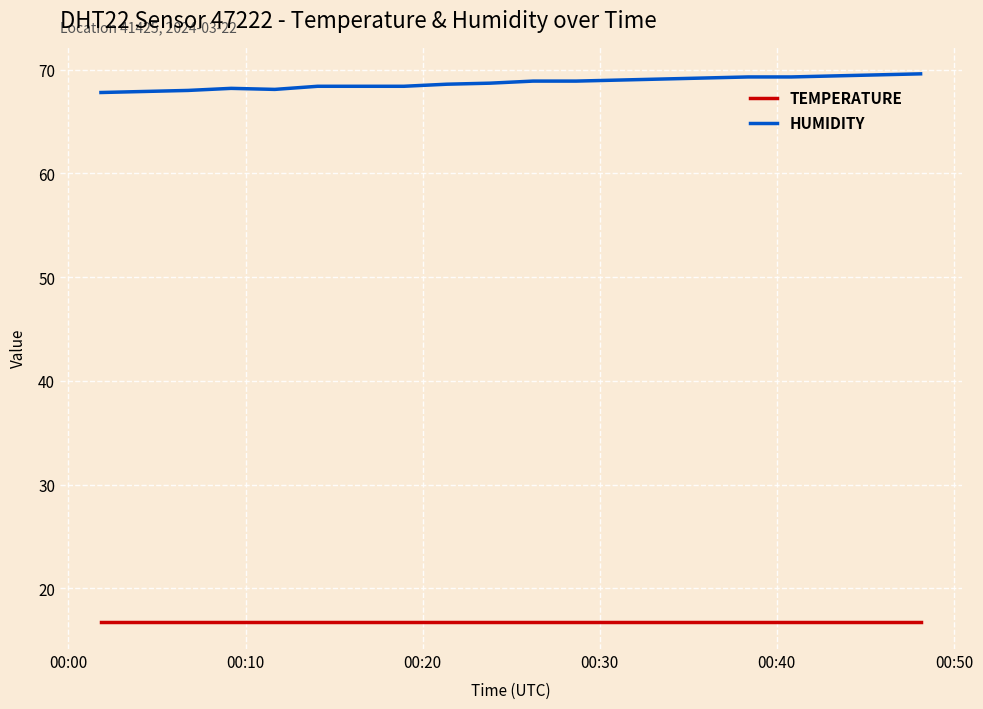

What is the greatest value displayed?

69.6